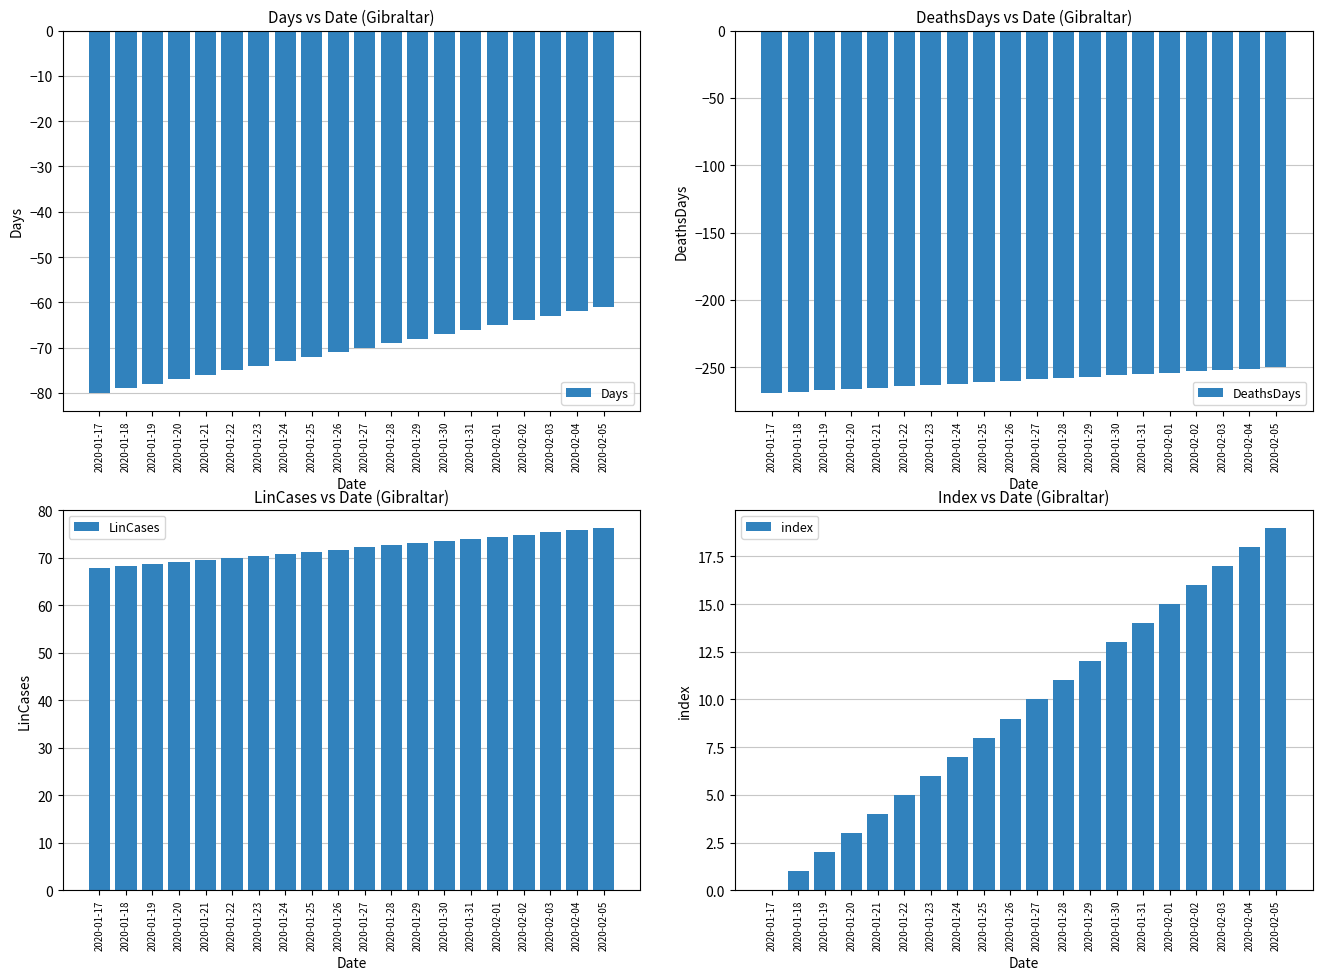

Reading left to right, what are all the values shown in this chart?

Days: 2020-01-17=-80.0	2020-01-18=-79.0	2020-01-19=-78.0	2020-01-20=-77.0	2020-01-21=-76.0	2020-01-22=-75.0	2020-01-23=-74.0	2020-01-24=-73.0	2020-01-25=-72.0	2020-01-26=-71.0	2020-01-27=-70.0	2020-01-28=-69.0	2020-01-29=-68.0	2020-01-30=-67.0	2020-01-31=-66.0	2020-02-01=-65.0	2020-02-02=-64.0	2020-02-03=-63.0	2020-02-04=-62.0	2020-02-05=-61.0
DeathsDays: 2020-01-17=-269.0	2020-01-18=-268.0	2020-01-19=-267.0	2020-01-20=-266.0	2020-01-21=-265.0	2020-01-22=-264.0	2020-01-23=-263.0	2020-01-24=-262.0	2020-01-25=-261.0	2020-01-26=-260.0	2020-01-27=-259.0	2020-01-28=-258.0	2020-01-29=-257.0	2020-01-30=-256.0	2020-01-31=-255.0	2020-02-01=-254.0	2020-02-02=-253.0	2020-02-03=-252.0	2020-02-04=-251.0	2020-02-05=-250.0
LinCases: 2020-01-17=67.8	2020-01-18=68.3	2020-01-19=68.7	2020-01-20=69.1	2020-01-21=69.5	2020-01-22=70.0	2020-01-23=70.4	2020-01-24=70.9	2020-01-25=71.3	2020-01-26=71.7	2020-01-27=72.2	2020-01-28=72.6	2020-01-29=73.1	2020-01-30=73.5	2020-01-31=74.0	2020-02-01=74.5	2020-02-02=74.9	2020-02-03=75.4	2020-02-04=75.9	2020-02-05=76.3
index: 2020-01-17=0.0	2020-01-18=1.0	2020-01-19=2.0	2020-01-20=3.0	2020-01-21=4.0	2020-01-22=5.0	2020-01-23=6.0	2020-01-24=7.0	2020-01-25=8.0	2020-01-26=9.0	2020-01-27=10.0	2020-01-28=11.0	2020-01-29=12.0	2020-01-30=13.0	2020-01-31=14.0	2020-02-01=15.0	2020-02-02=16.0	2020-02-03=17.0	2020-02-04=18.0	2020-02-05=19.0